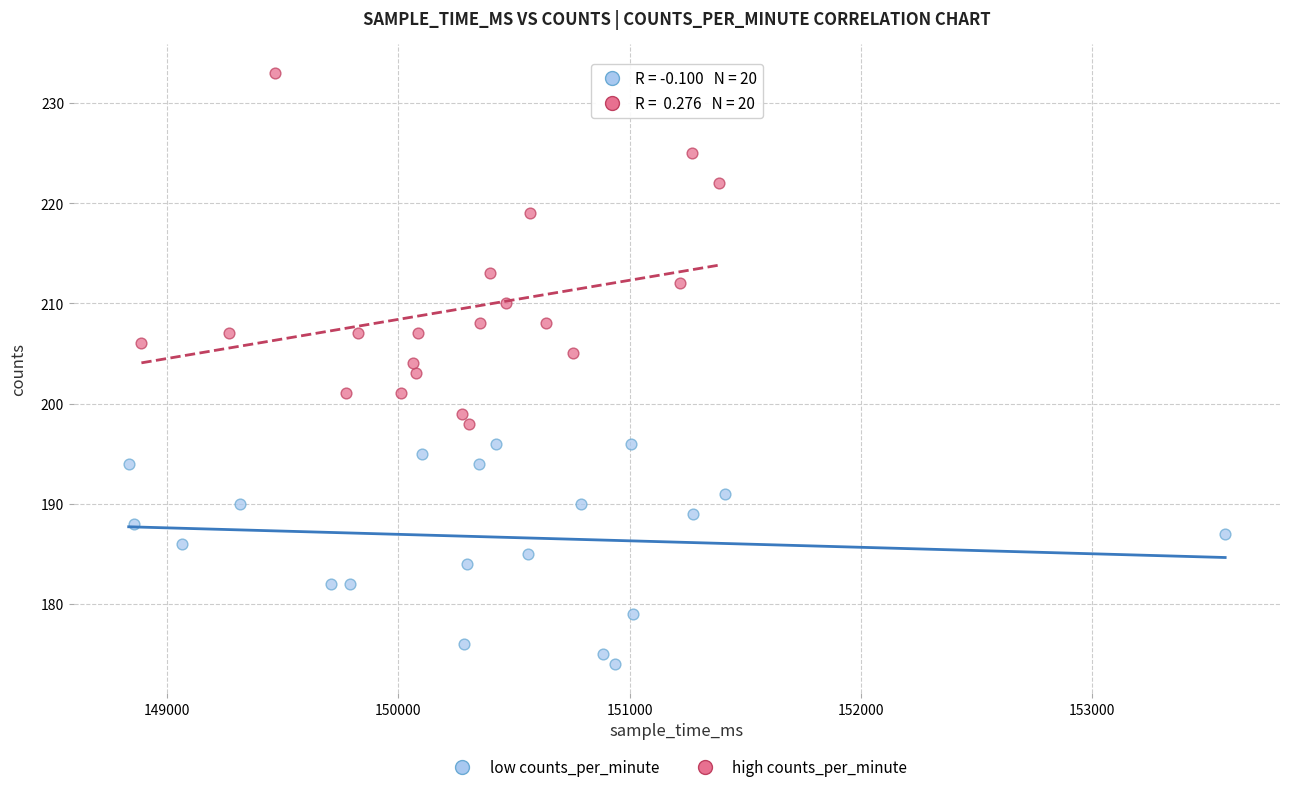

Which series has the largest Y range (max minus min)?

high counts_per_minute